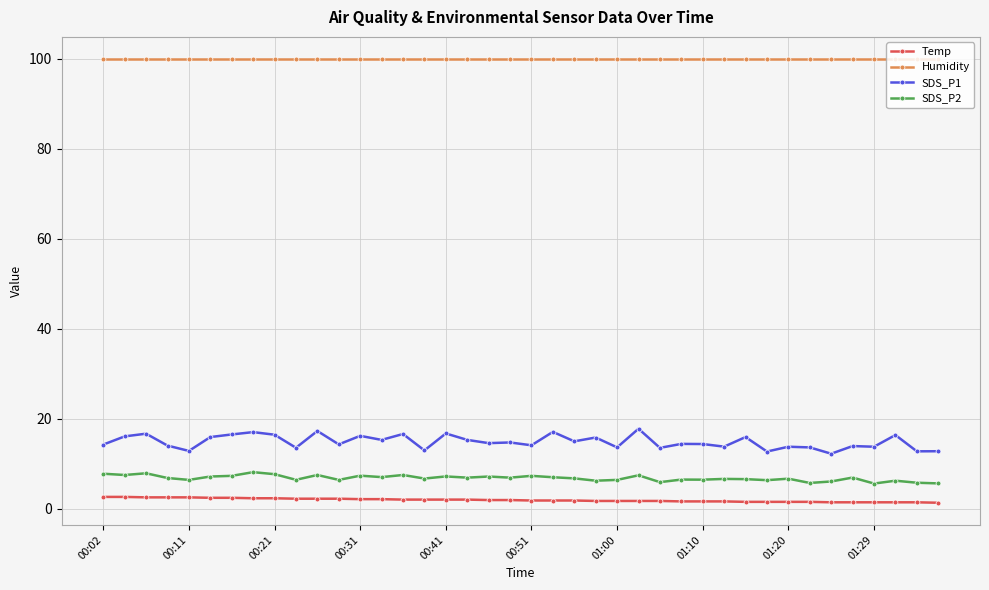

True or false: SDS_P2 has more than 0 points higher than both neighbors.

True